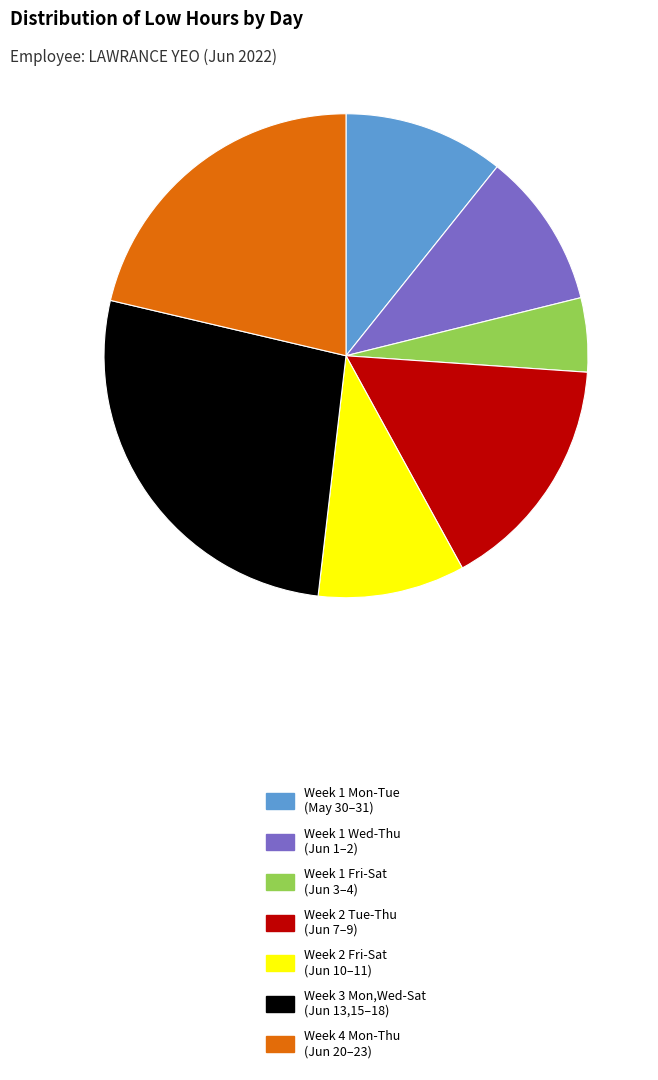

Count the number of slices in the pie.

7